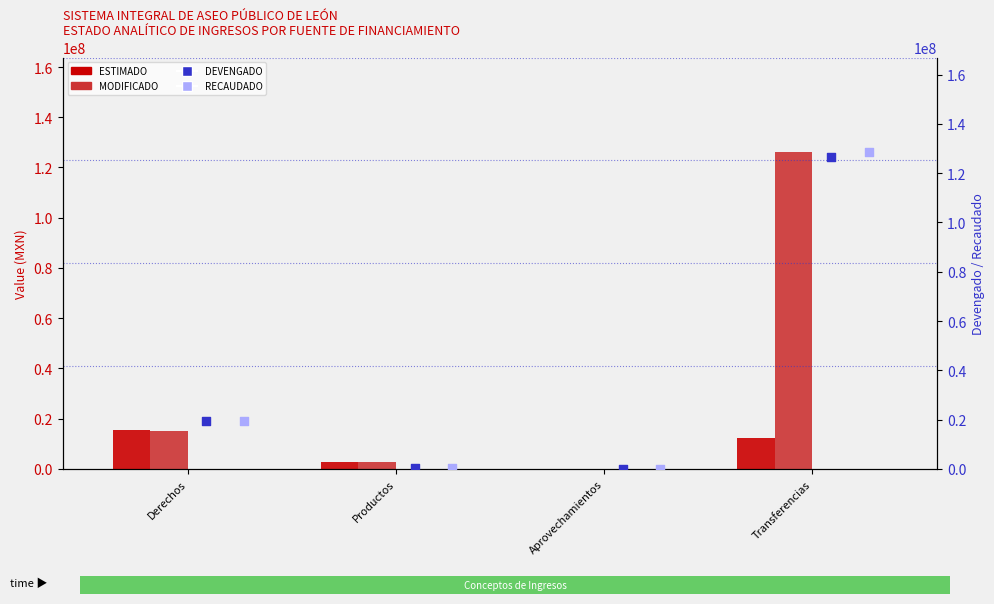

What is the total value across all series at Derechos?

69068300.8